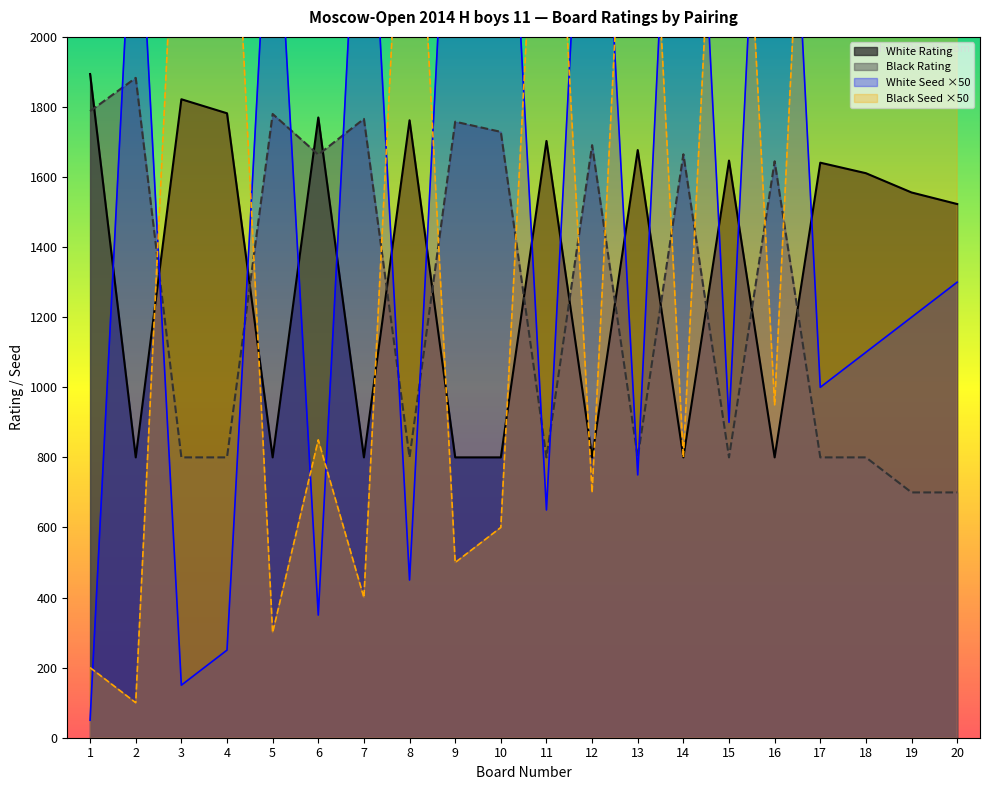

Count the number of categories in the chart.

20